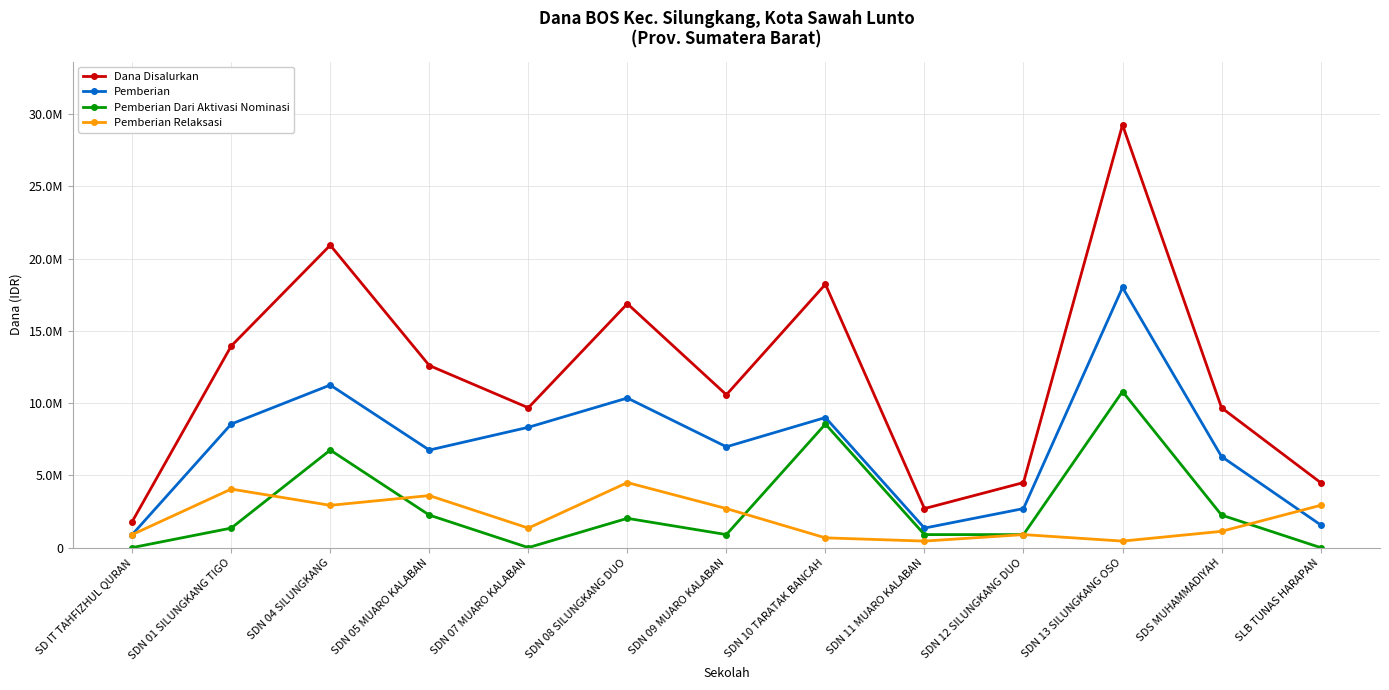

What are all the series names shown in the legend?

Dana Disalurkan, Pemberian, Pemberian Dari Aktivasi Nominasi, Pemberian Relaksasi